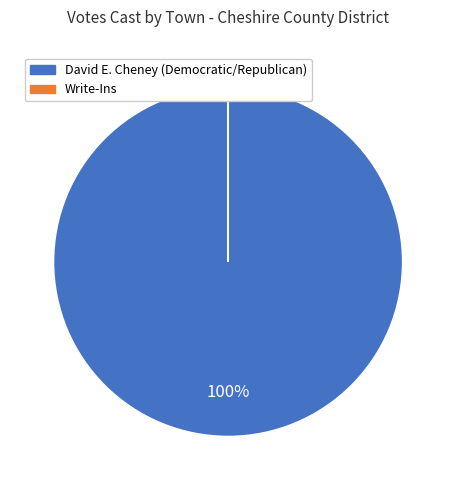

Does any single category account for the majority?

Yes